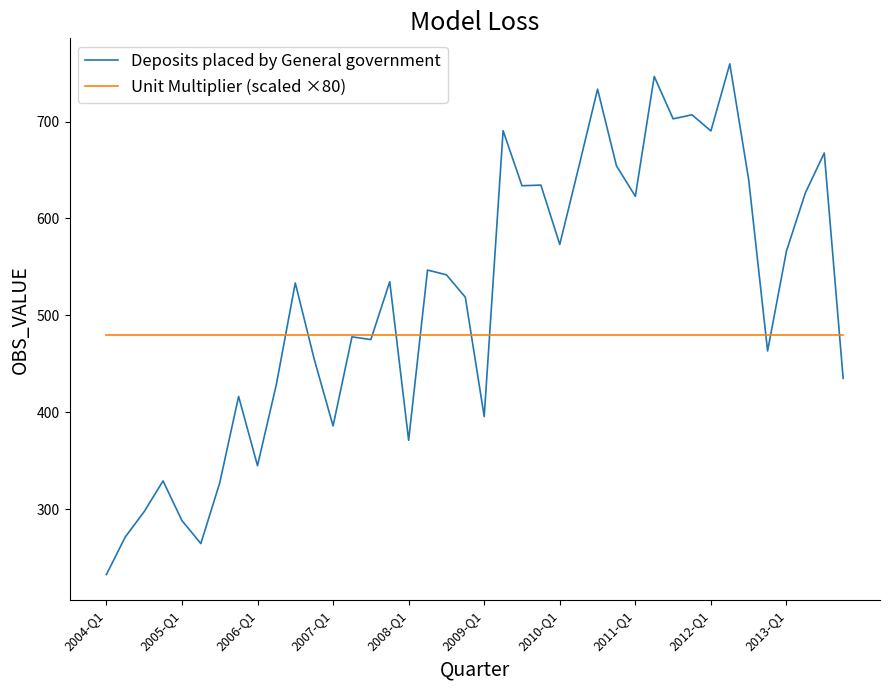

True or false: Unit Multiplier (scaled ×80) and Deposits placed by General government intersect in this chart.

True